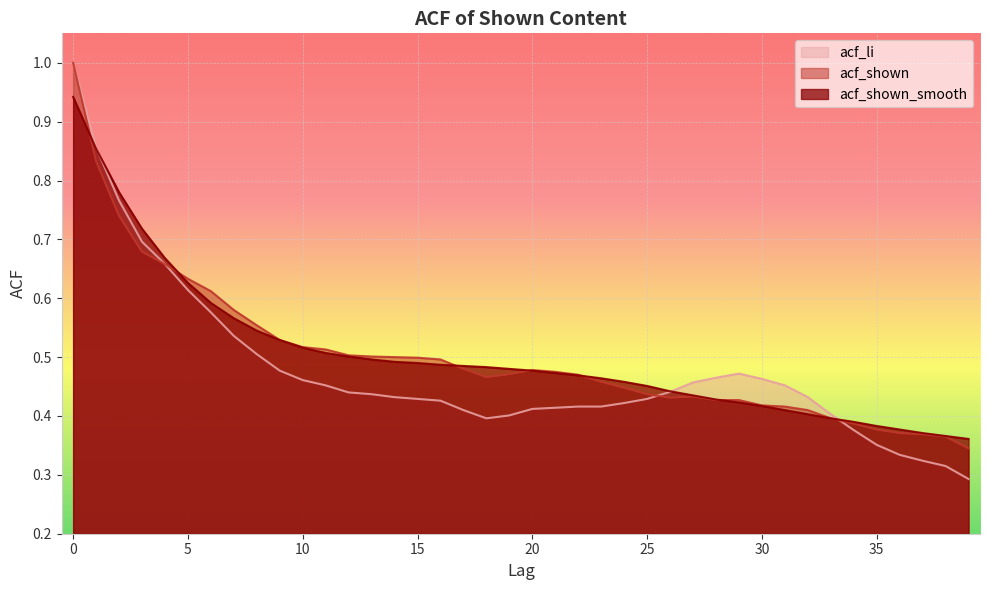

Read the acf_shown_smooth value at 4.

0.7